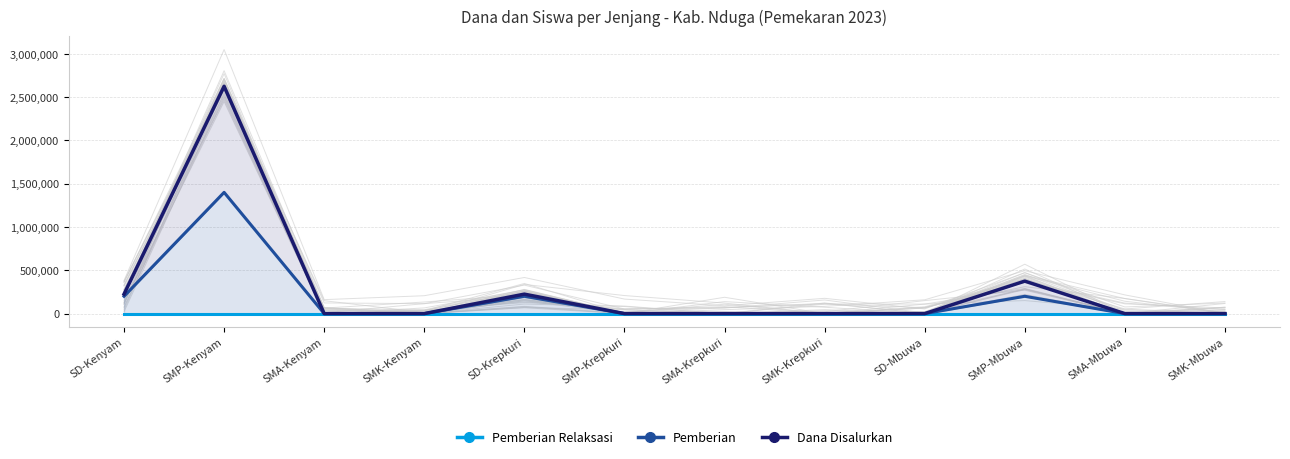

Where is Siswa Disalurkan nearest to the value 700000?

SD-Kenyam